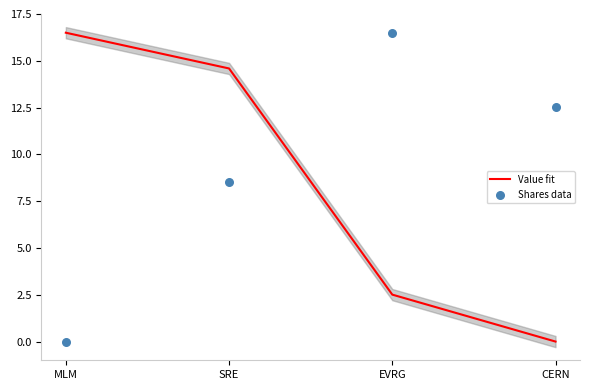

Which series contains the lowest Y value?

Value fit